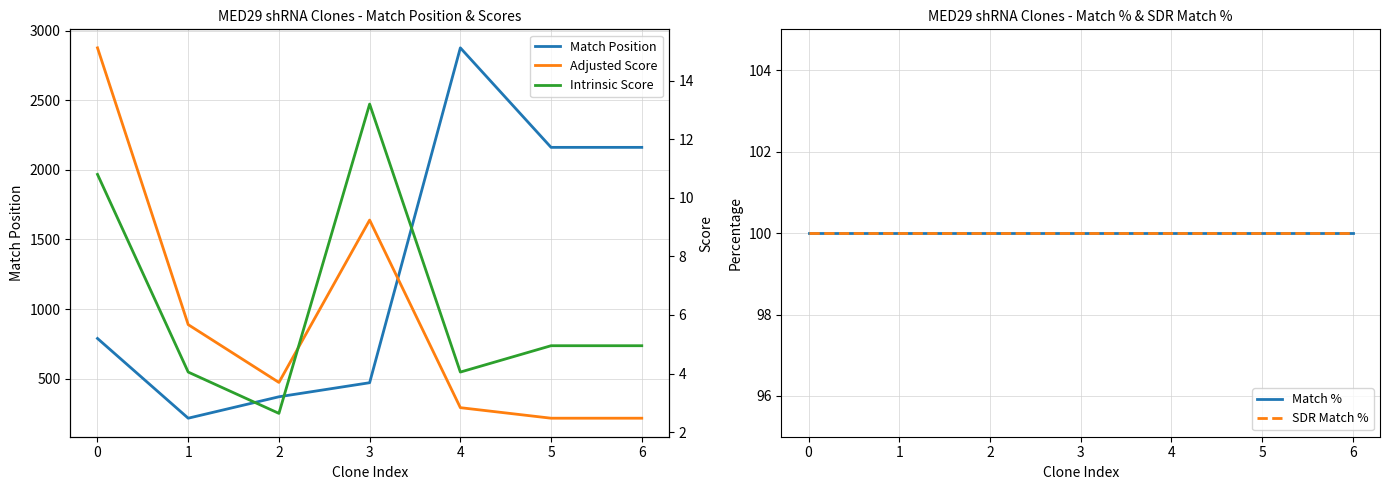

Which series has the largest total across all categories?

Match Position